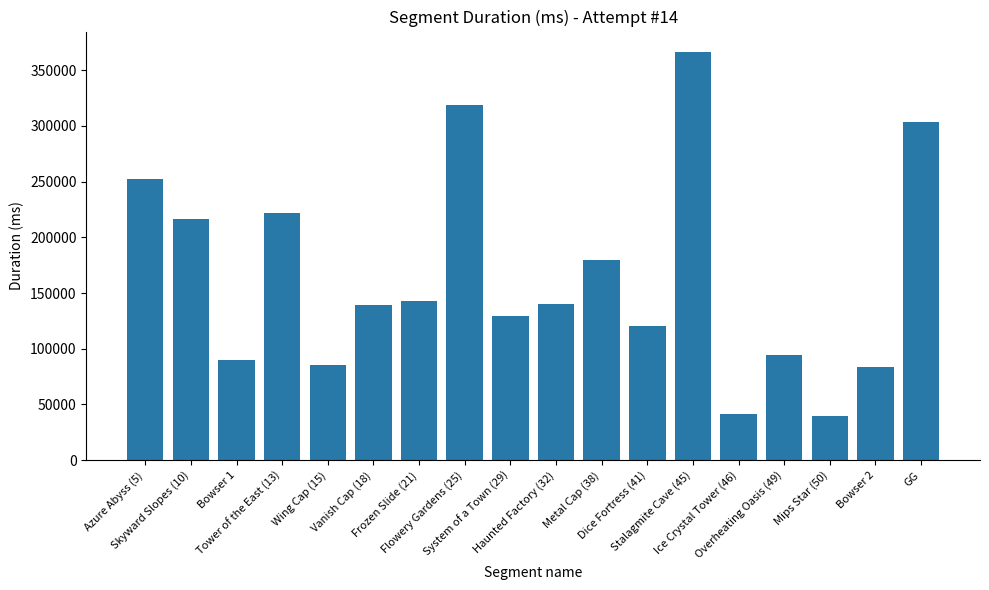

What is the sum of the values at Mips Star (50) and Ice Crystal Tower (46)?

81566